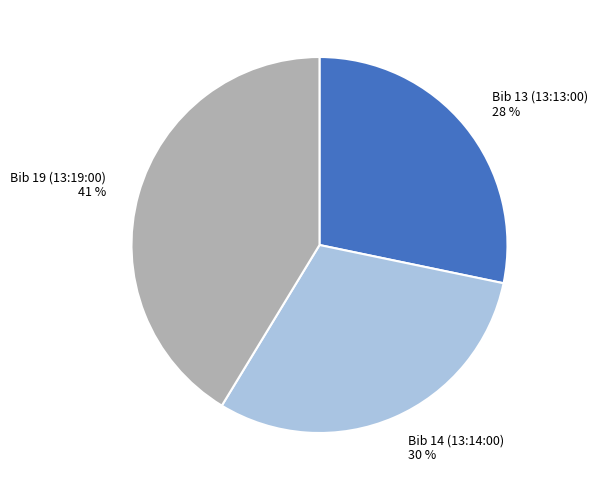

Approximately how many times larger is the value at Bib 14 (13:14:00) 30 % compared to Bib 19 (13:19:00) 41 %?

0.7